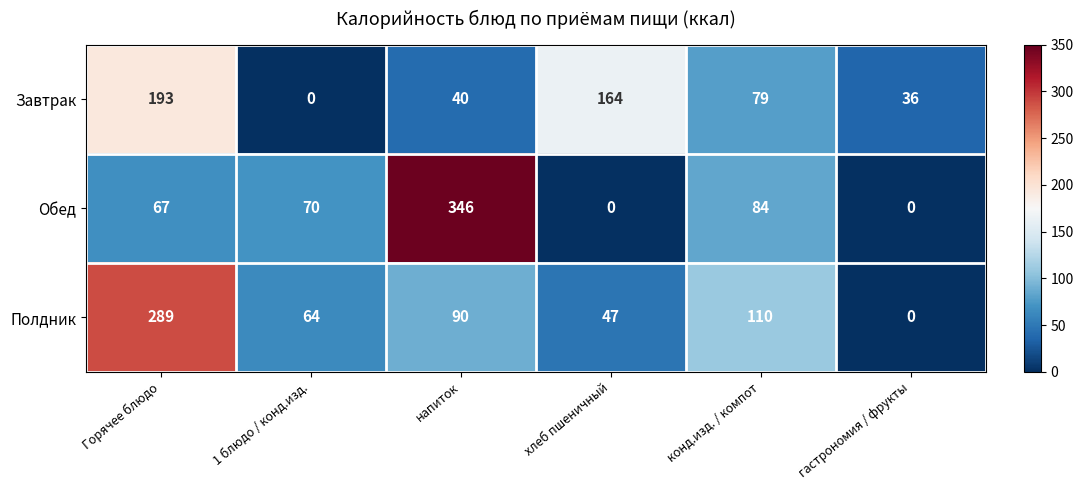

Which series changed the most between напиток and конд.изд. / компот?

Обед